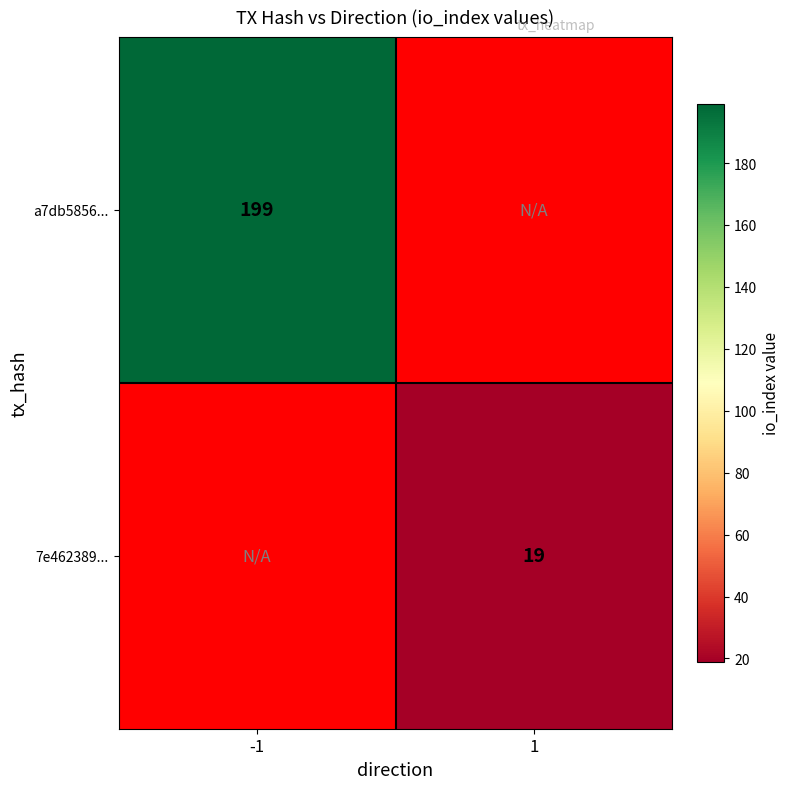

Is the value of 7e462389... at 1 greater than the value of a7db5856... at -1?

No